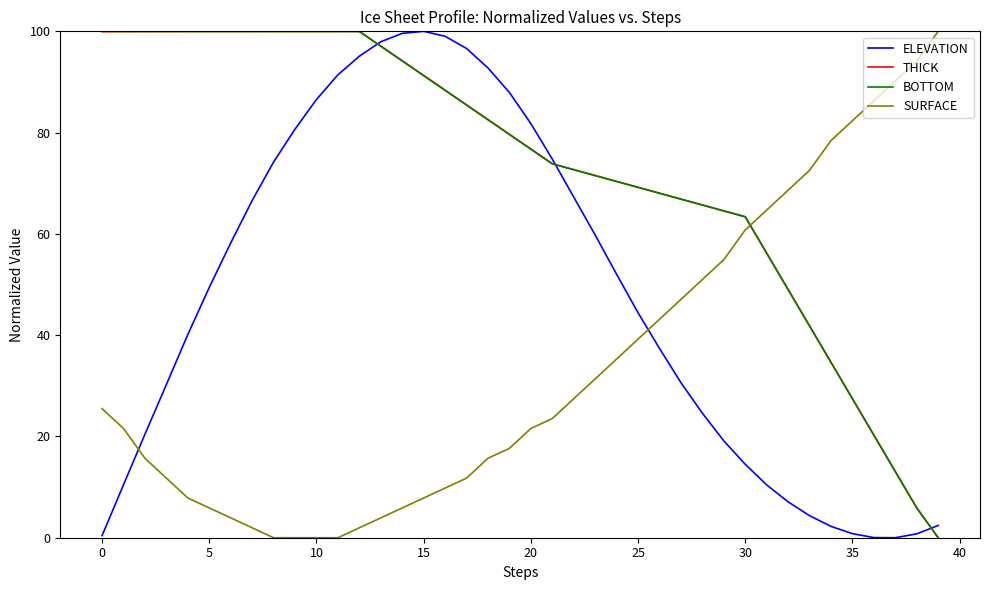

What is the maximum value for THICK?

100.0